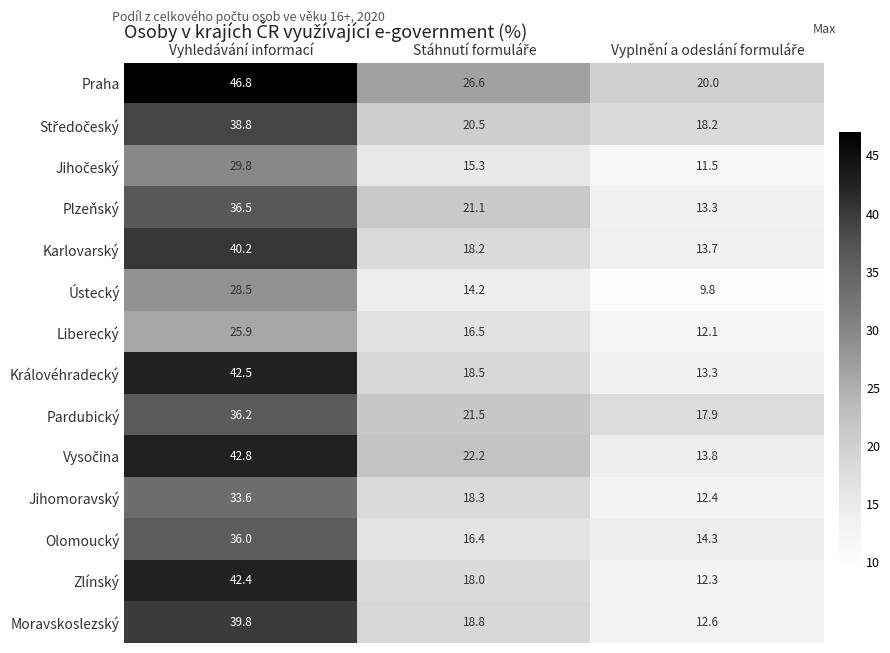

Which series has the largest range (max minus min)?

Zlínský